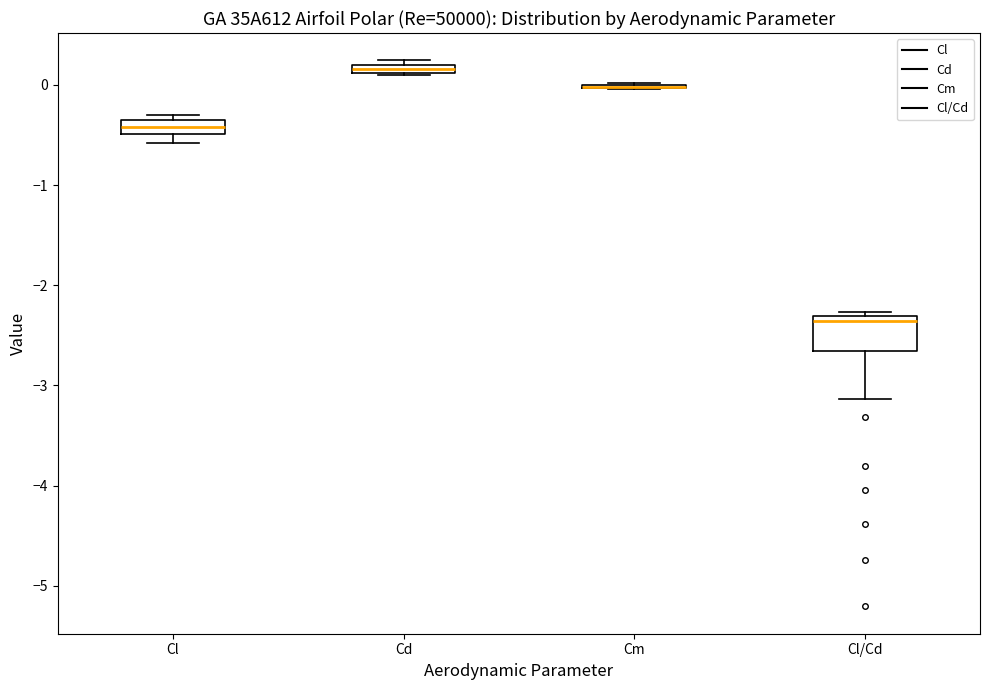

Where is the lower edge of the box for Cl/Cd on the y-axis? The values are not printed on the chart, so give them approximately, as read against the axis.

-2.7